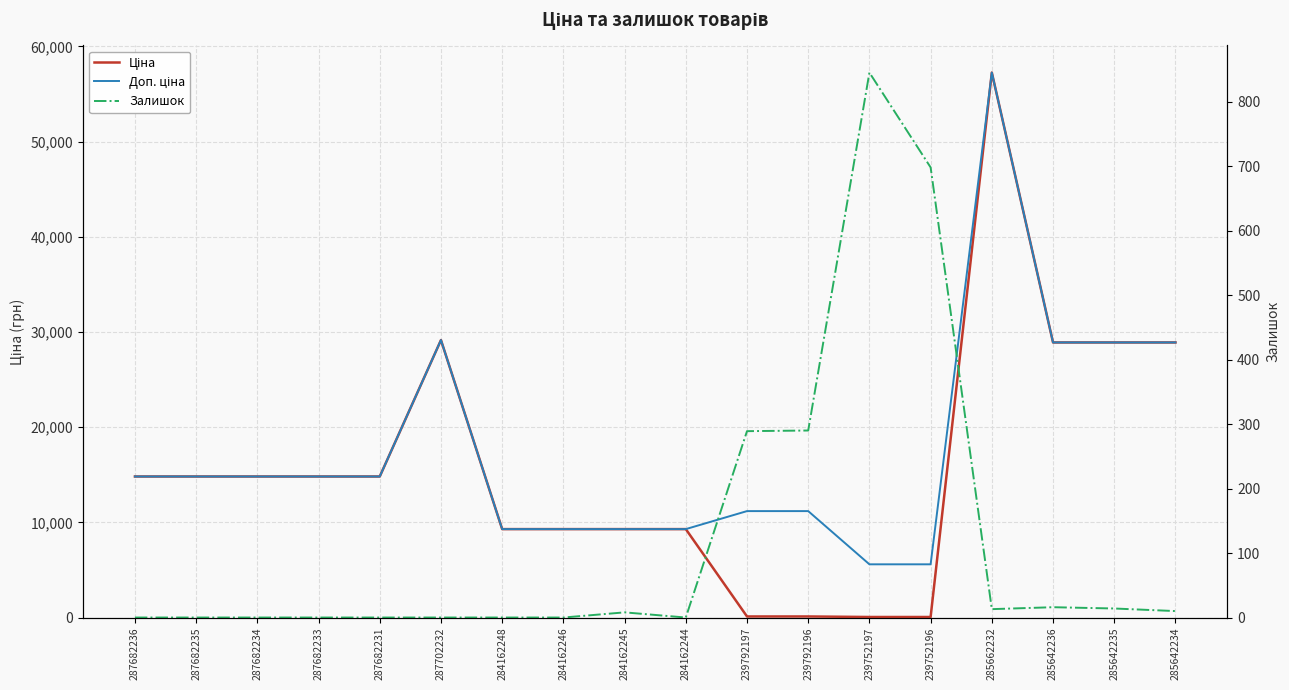

Which series has the largest range (max minus min)?

Ціна